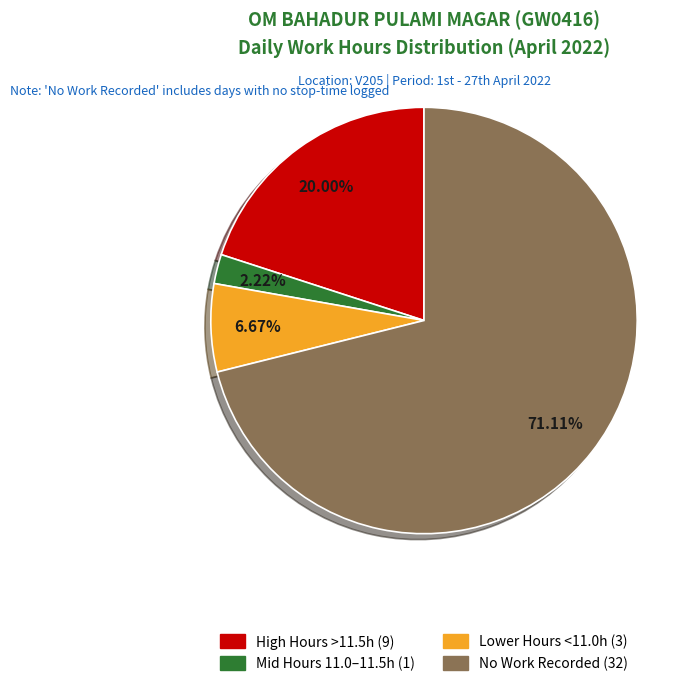

Is the sum of No Work Recorded (32) and High Hours >11.5h (9) greater than half?

Yes